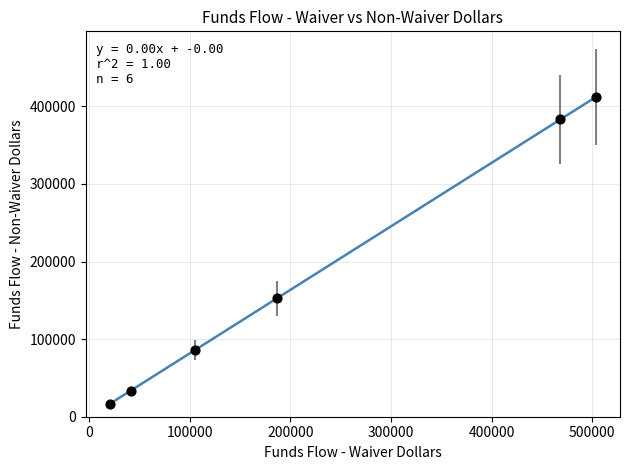

What Y value in the scatter plot is closest to 214406?

152626.8